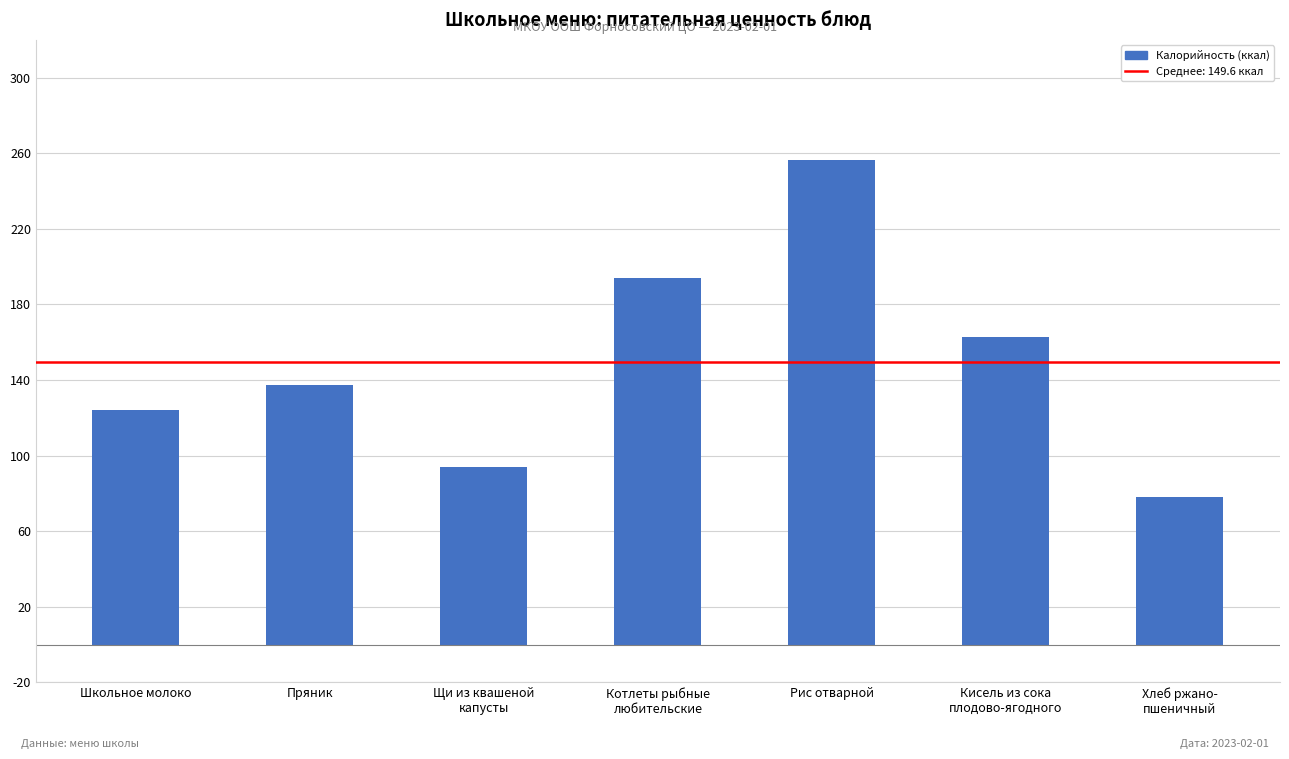

Which has a higher value, Щи из квашеной
капусты or Хлеб ржано-
пшеничный?

Щи из квашеной
капусты